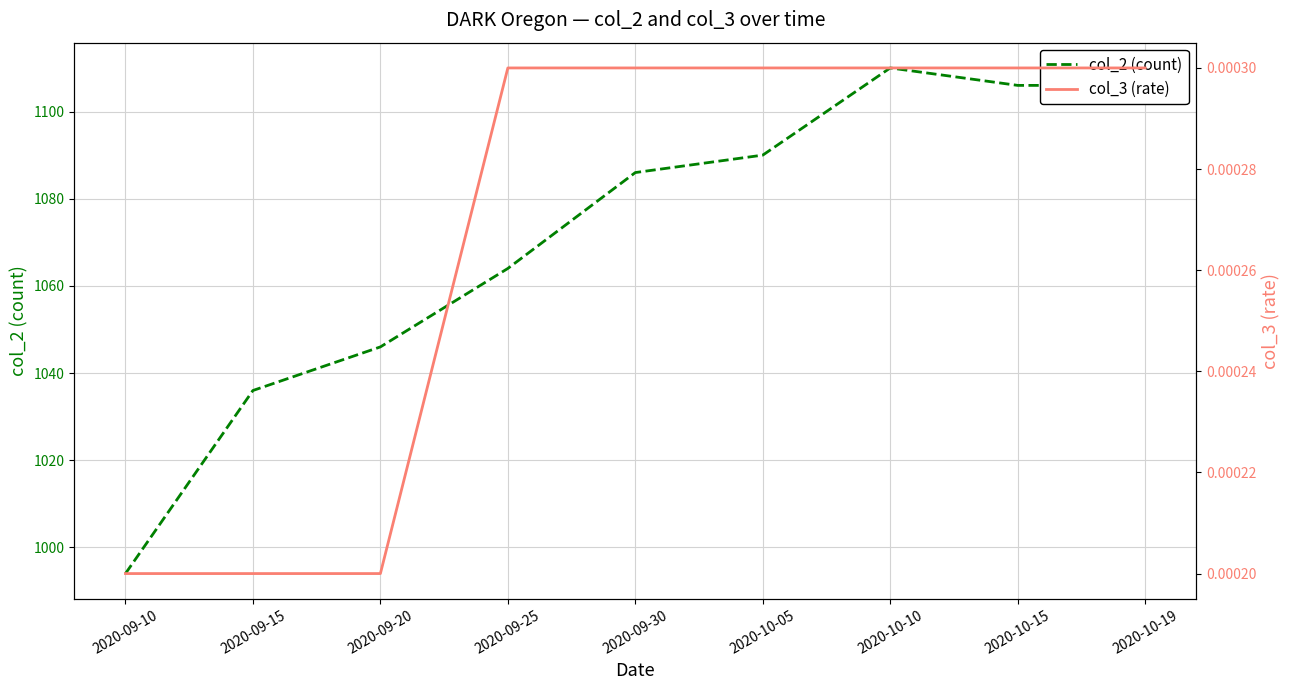

Which series has the largest total across all categories?

col_2 (count)